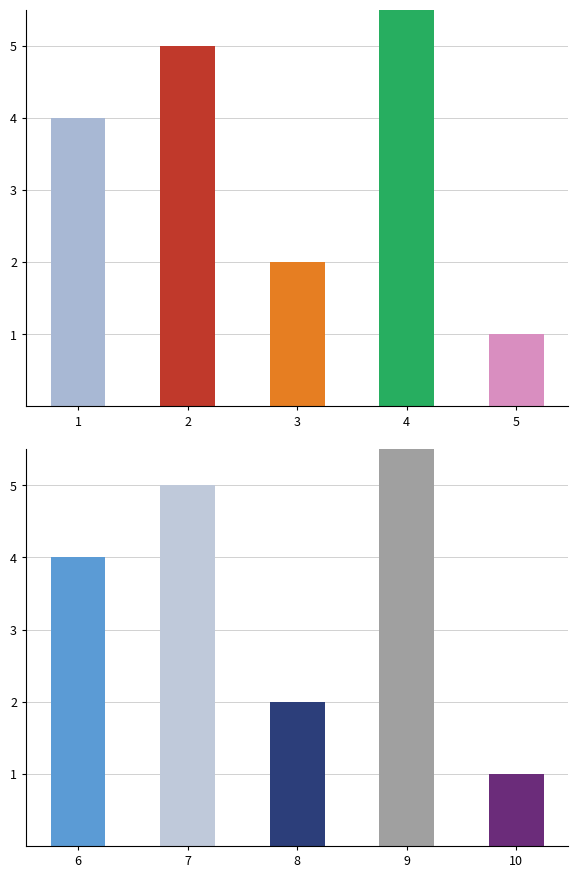

How many data points in Body are less than 4?

2